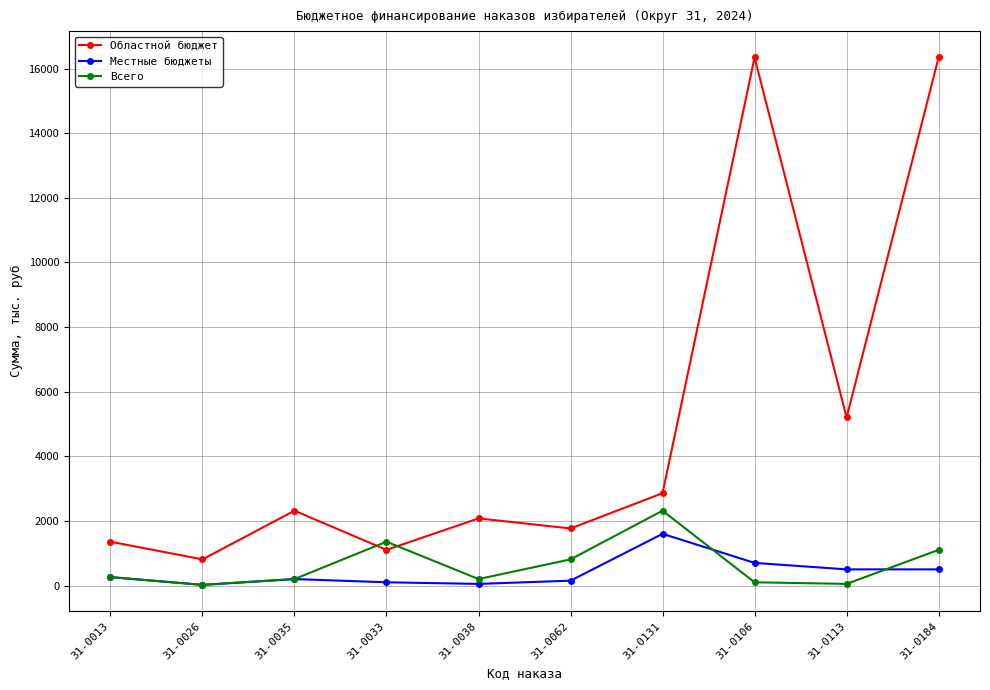

The value of Областной бюджет at 31-0038 is 2874.5. True or false?

False